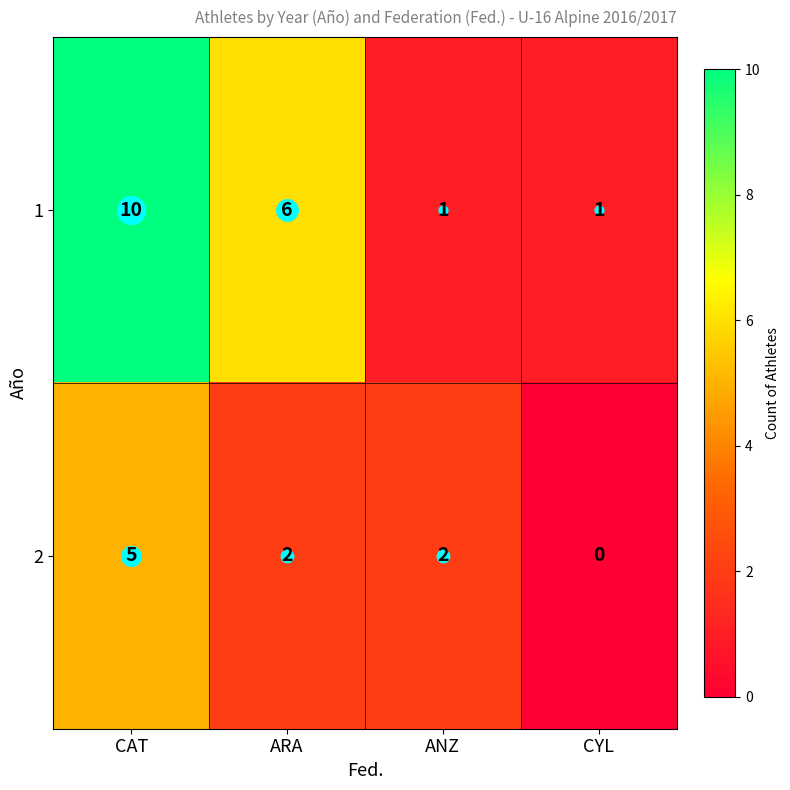

Which series changed the most between ARA and CYL?

1